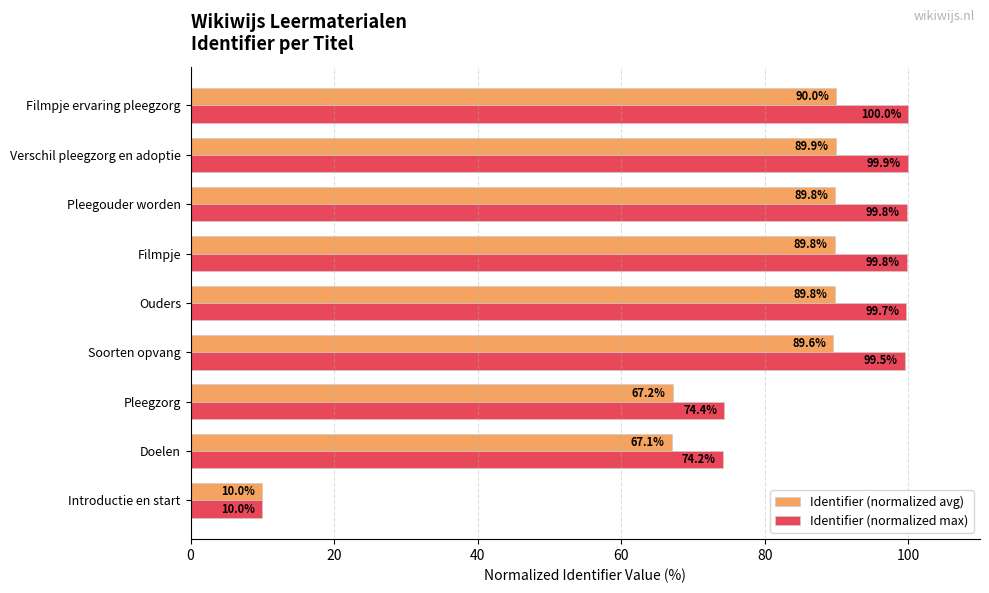

How many categories are shown in the chart?

9